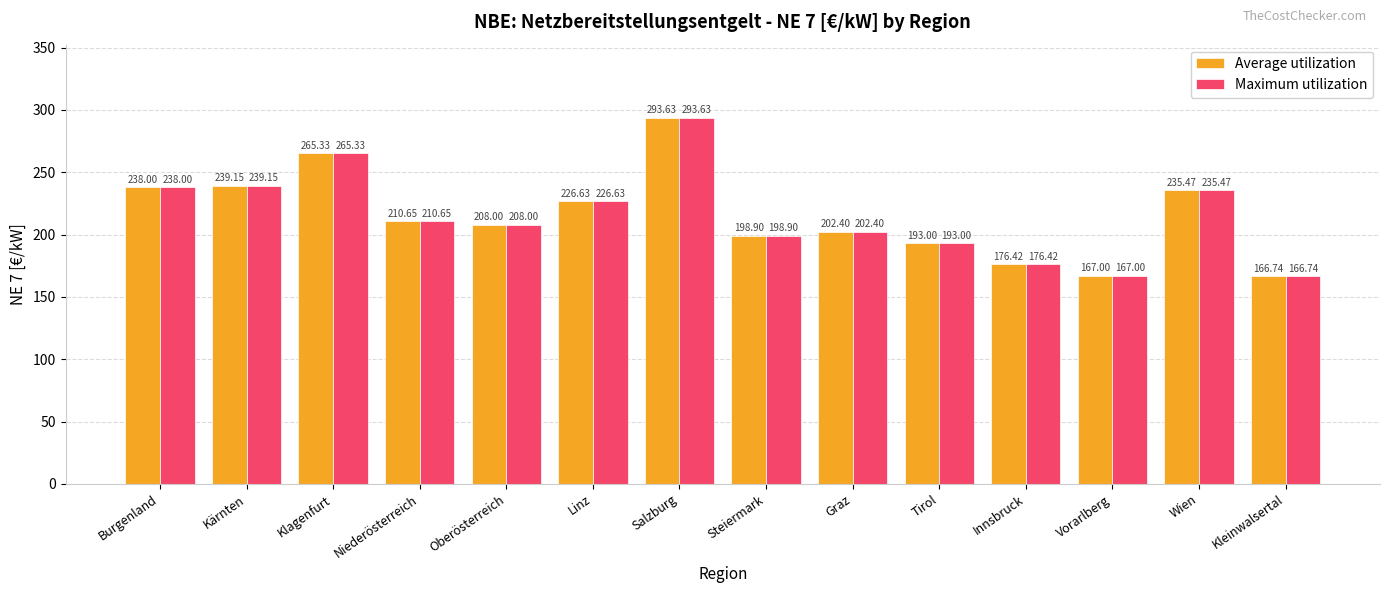

List the labels in order of Average utilization value, smallest first.

Kleinwalsertal, Vorarlberg, Innsbruck, Tirol, Steiermark, Graz, Oberösterreich, Niederösterreich, Linz, Wien, Burgenland, Kärnten, Klagenfurt, Salzburg